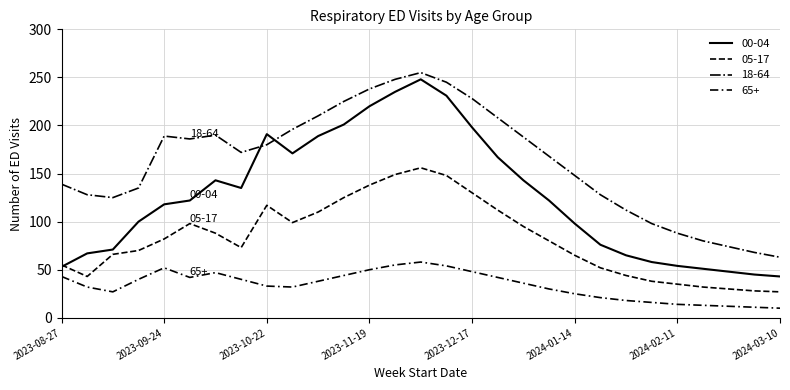

Does the chart have visible grid lines?

Yes